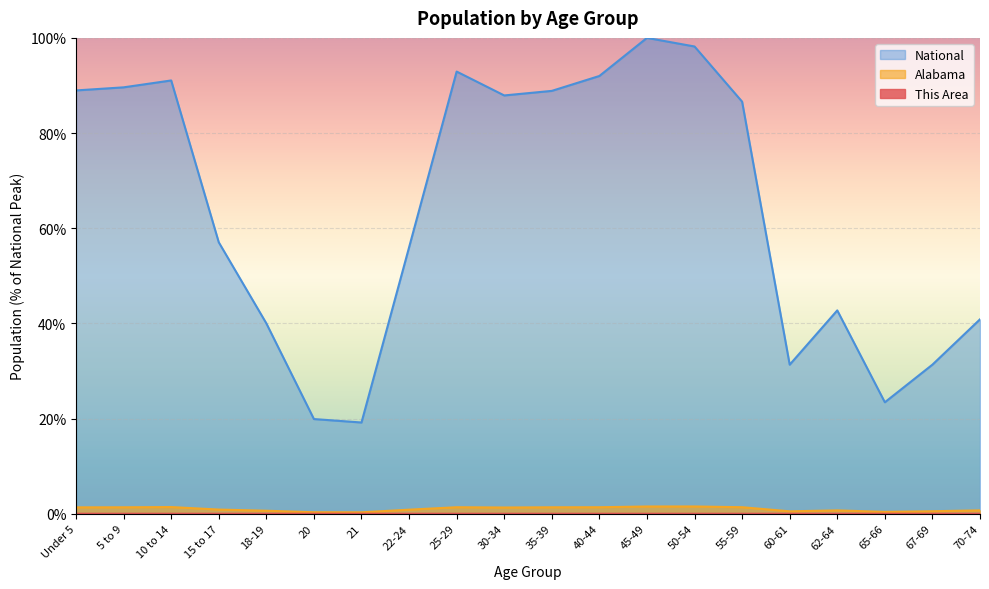

At 60-61, list the series in order from largest to smallest.

National, Alabama, This Area